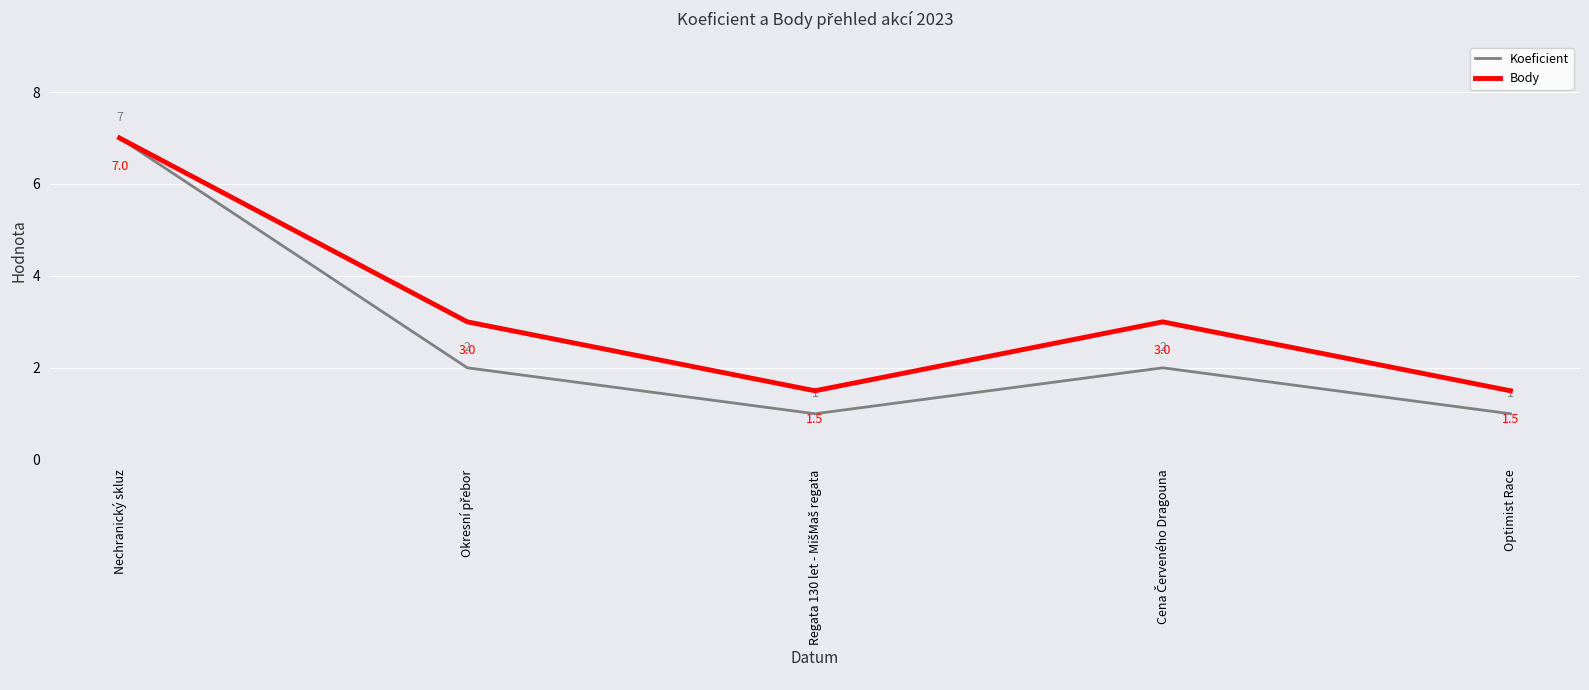

Is it true that Koeficient equals 4.7 at Nechranický skluz?

False